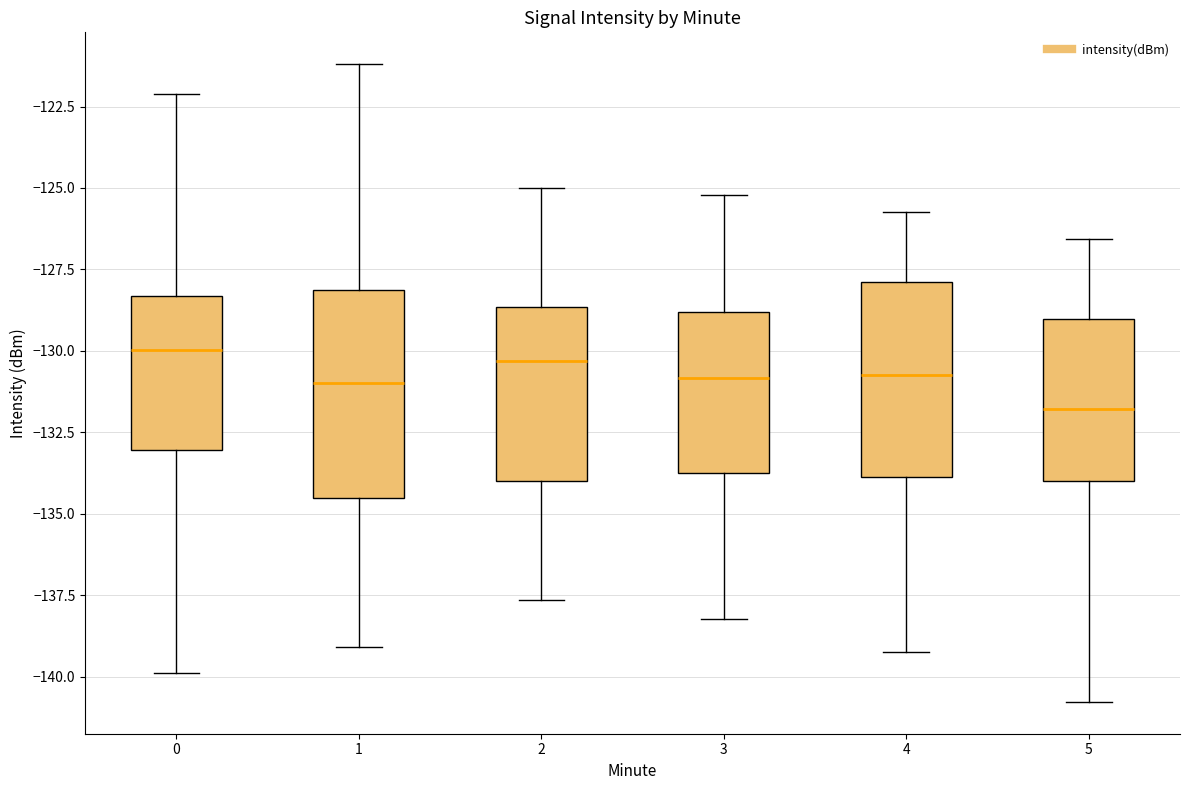

Reading left to right, read every box against the y-axis: the position of its median line, the range the box covers, and the ends of its whiskers. The values are not printed on the chart, so give them approximately, as read against the axis.

0: median -130.0, box -133.0 to -128.5, whiskers -140.0 to -122.0
1: median -131.0, box -134.5 to -128.0, whiskers -139.0 to -121.0
2: median -130.5, box -134.0 to -128.5, whiskers -137.5 to -125.0
3: median -131.0, box -133.5 to -129.0, whiskers -138.0 to -125.0
4: median -130.5, box -134.0 to -128.0, whiskers -139.0 to -125.5
5: median -132.0, box -134.0 to -129.0, whiskers -141.0 to -126.5